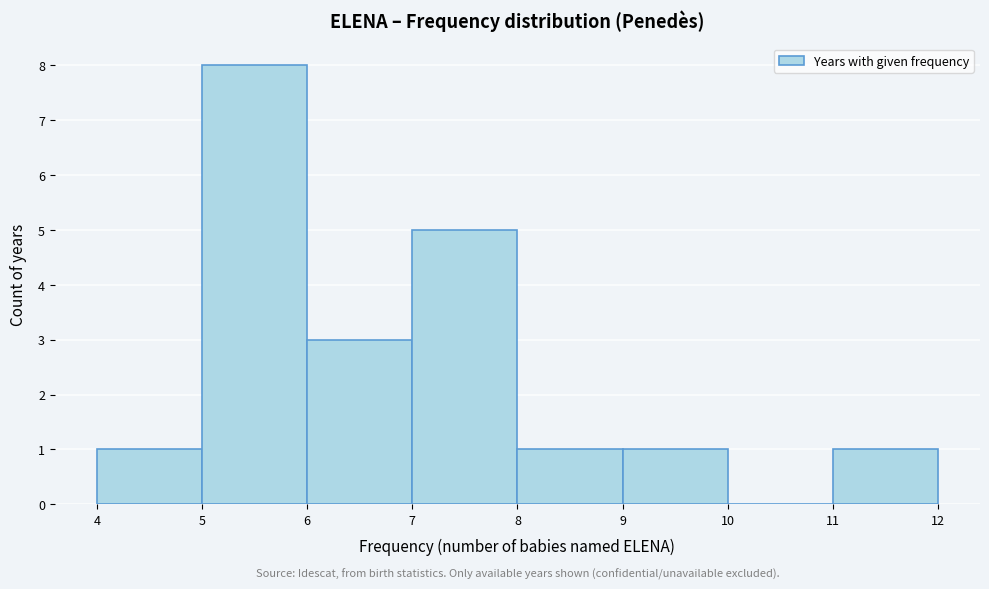

Over which range of the x-axis is the bar tallest?

5 to 6